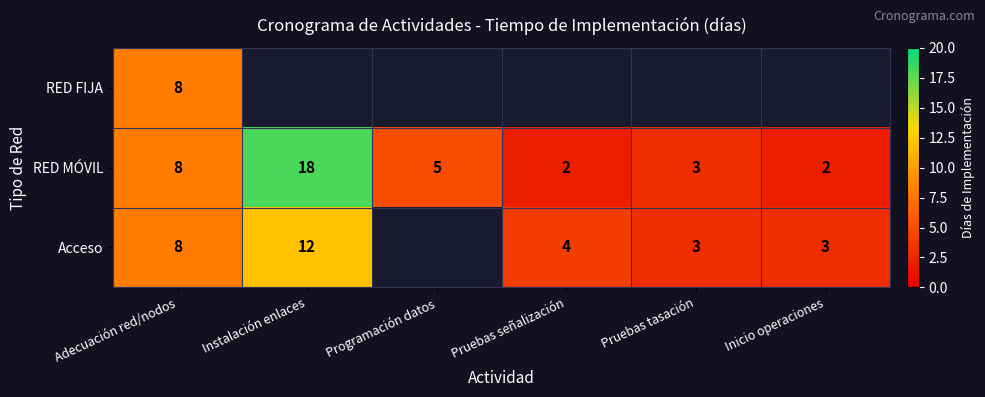

What is the sum of the Acceso values at Pruebas señalización and Adecuación red/nodos?

12